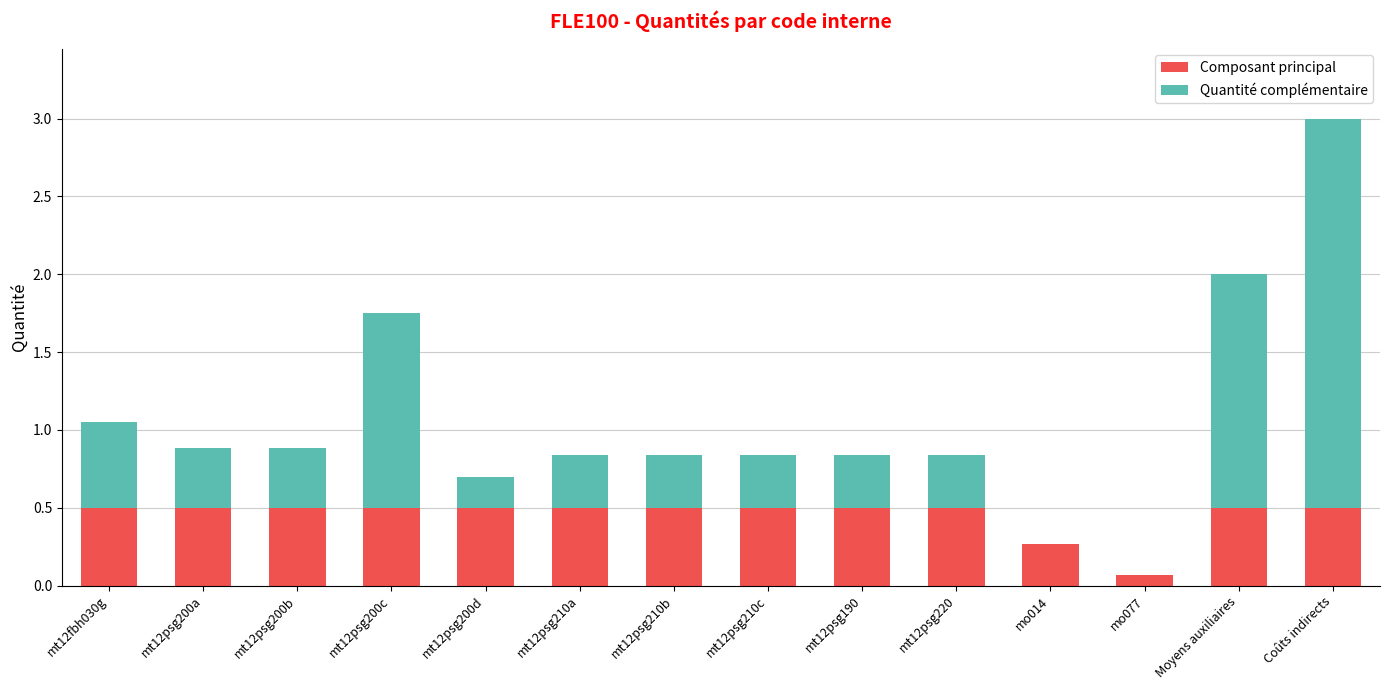

How many data points does each series have?

14